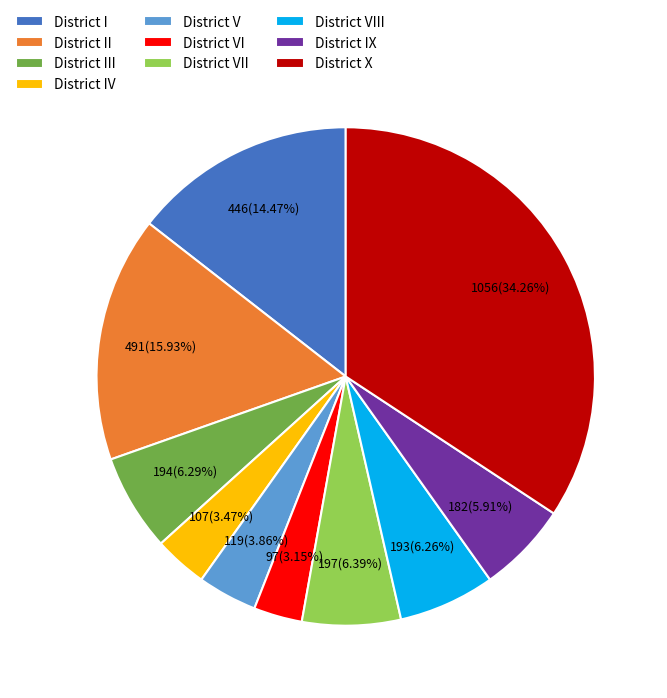

What is the ratio of the value at District I to the value at District X?

0.4